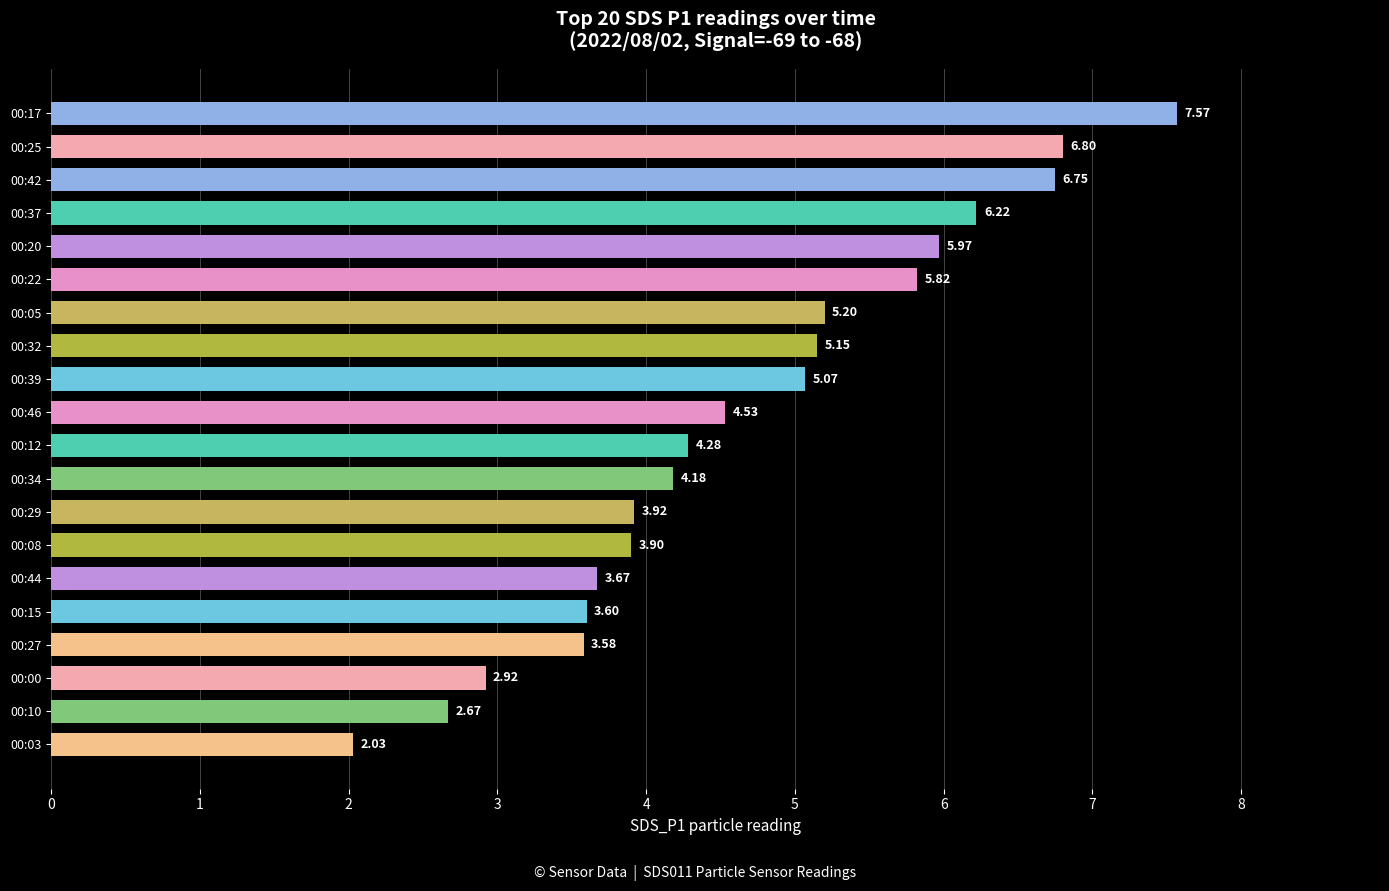

What is the average value?

4.7